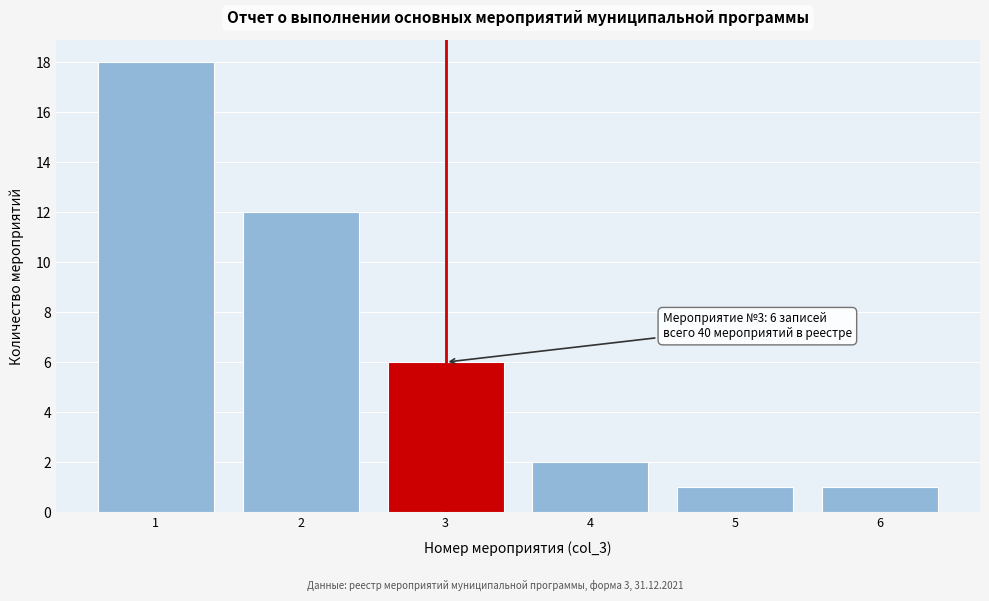

Over which range of the x-axis is the bar tallest?

0.5 to 1.5